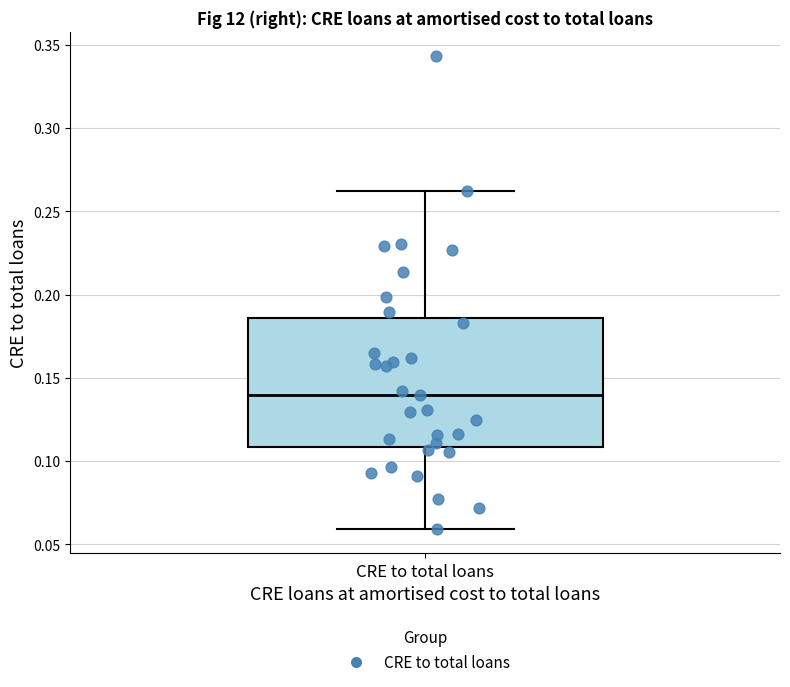

Read this box plot against the y-axis: the position of the median line, the range covered by the box, and the ends of both whiskers. The values are not printed on the chart, so give them approximately, as read against the axis.

median 0.140, box 0.110 to 0.185, whiskers 0.060 to 0.260